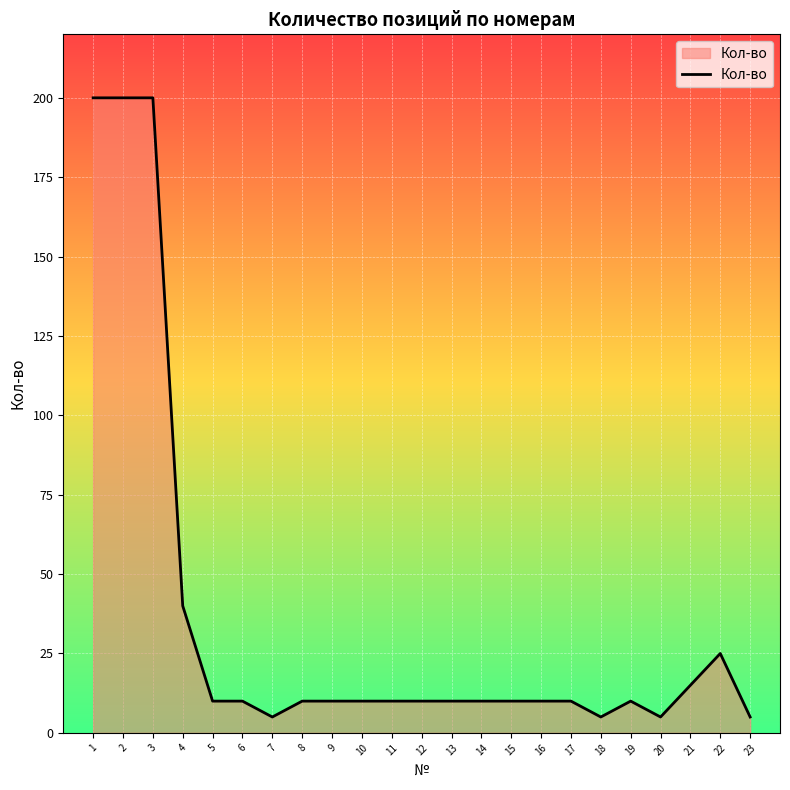

What is the difference between the maximum and minimum values?

195